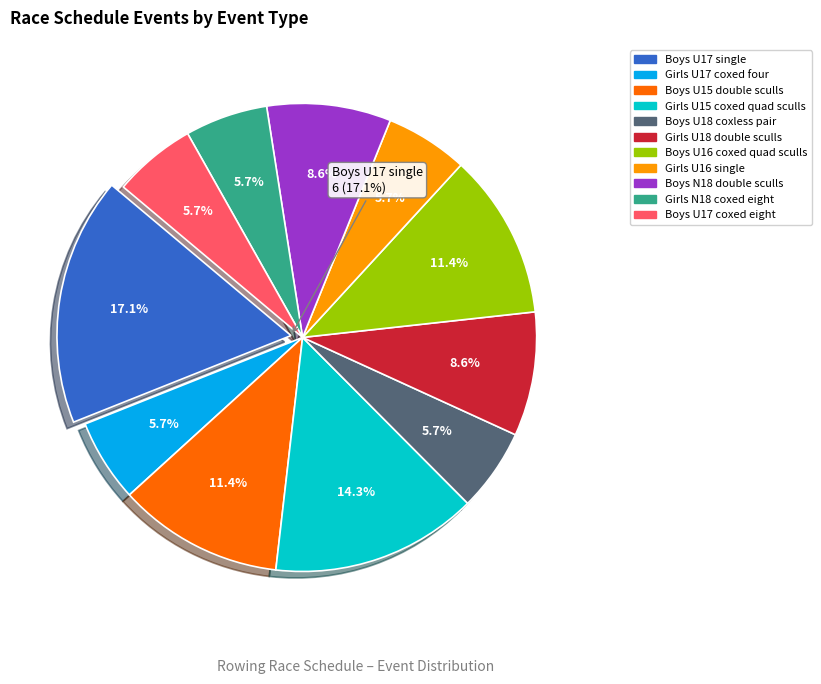

What is the change in value from Boys U18 coxless pair to Boys U16 coxed quad sculls?

+2